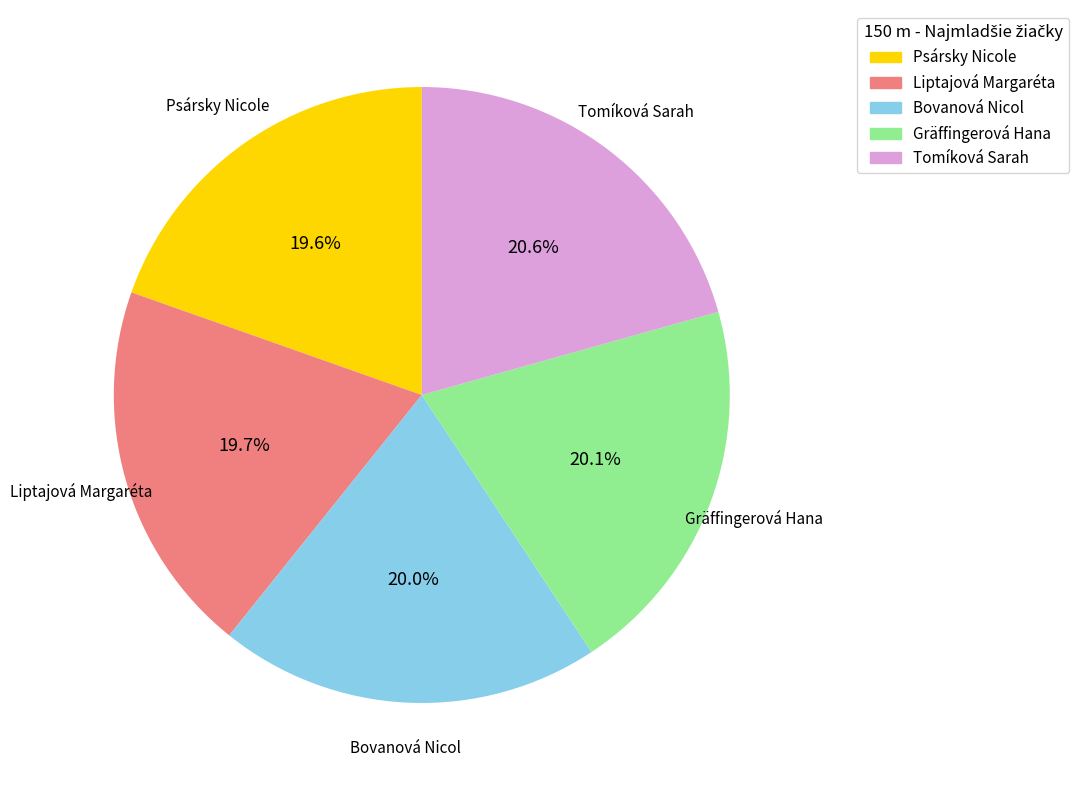

Is the sum of Psársky Nicole and Liptajová Margaréta greater than half?

No